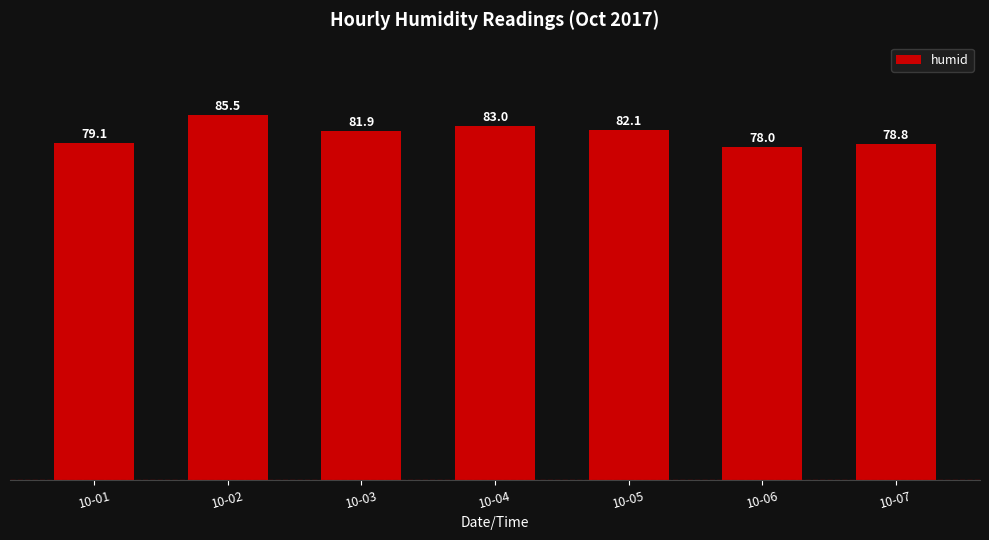

What is the average value?

81.2